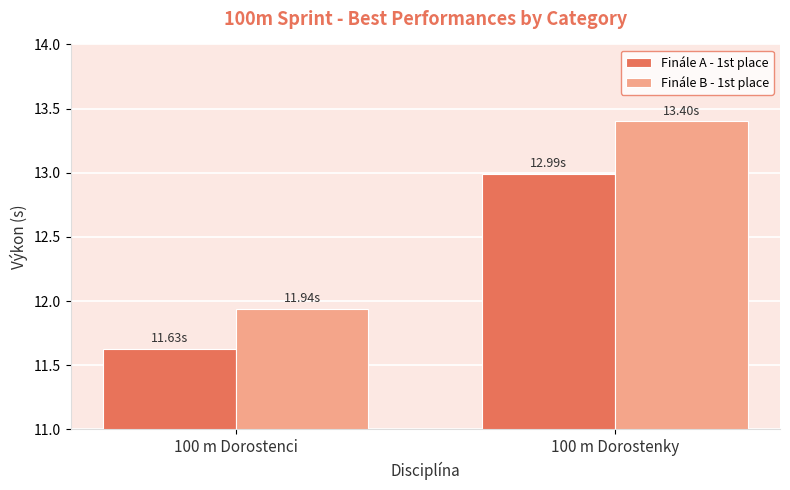

Rank the series at 100 m Dorostenci from lowest to highest value.

Finále A - 1st place, Finále B - 1st place